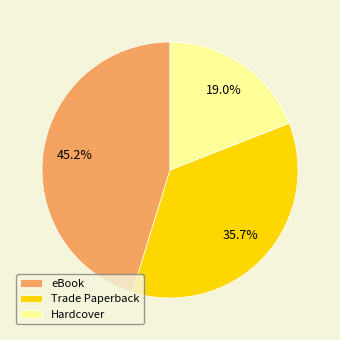

Rank the categories by value from lowest to highest.

Hardcover, Trade Paperback, eBook